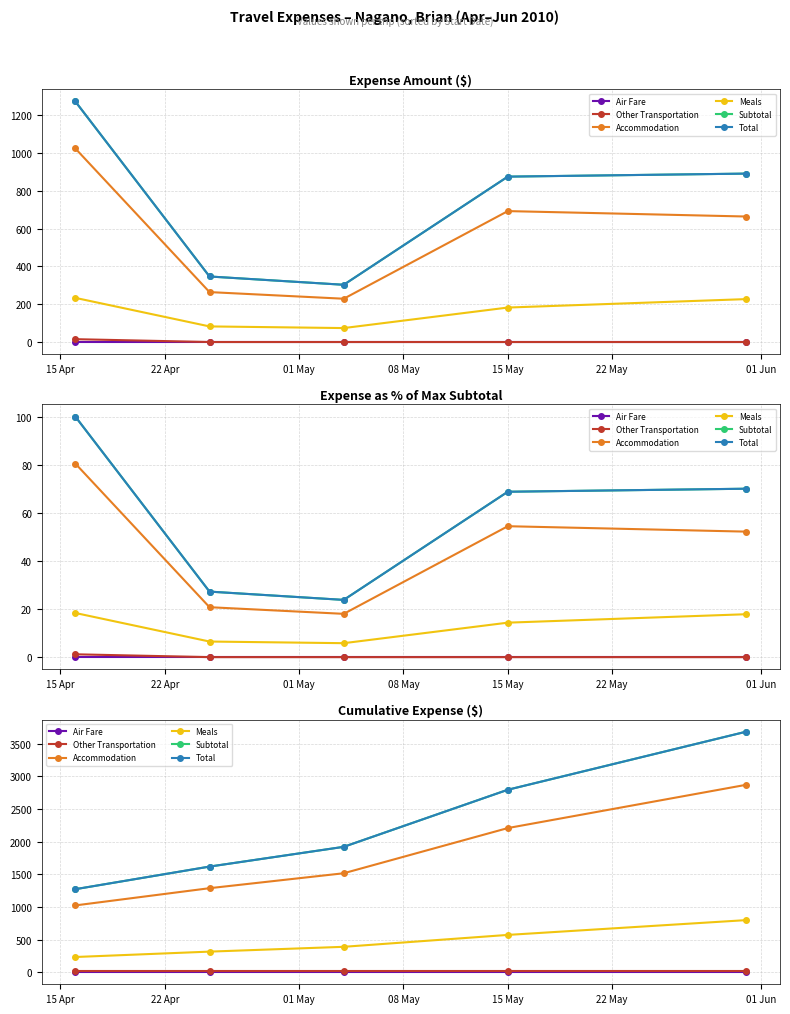

What are all the series names shown in the legend?

Air Fare, Other Transportation, Accommodation, Meals, Subtotal, Total